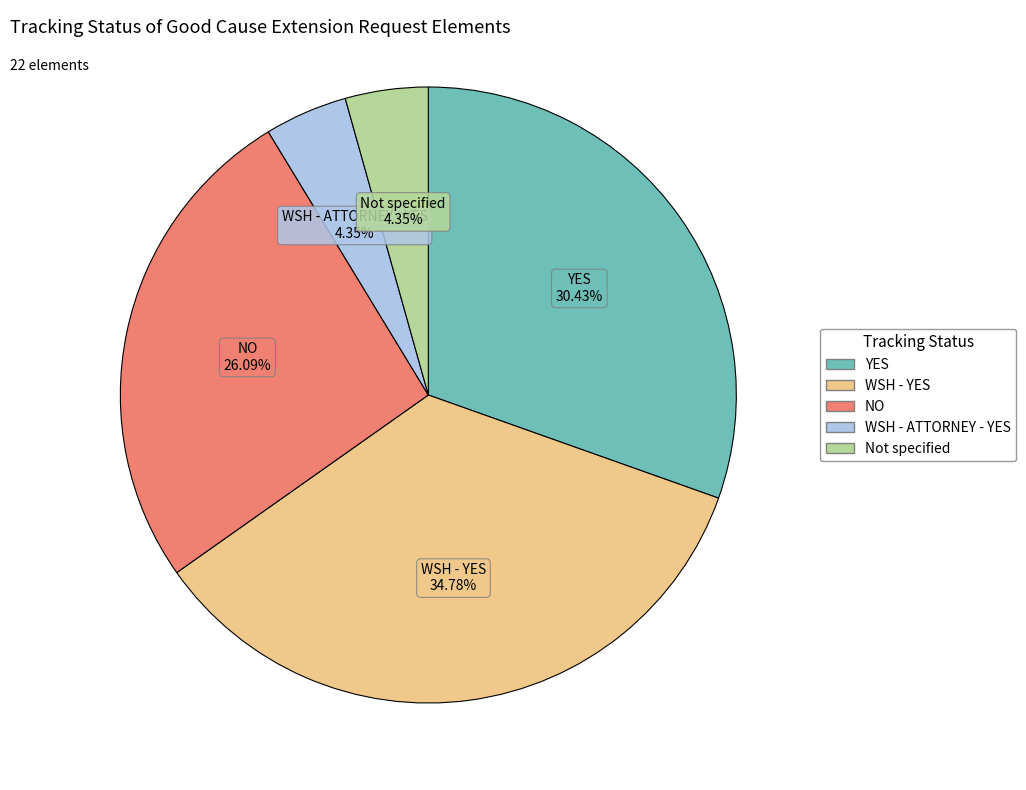

Is there any slice that represents more than half of the pie?

No